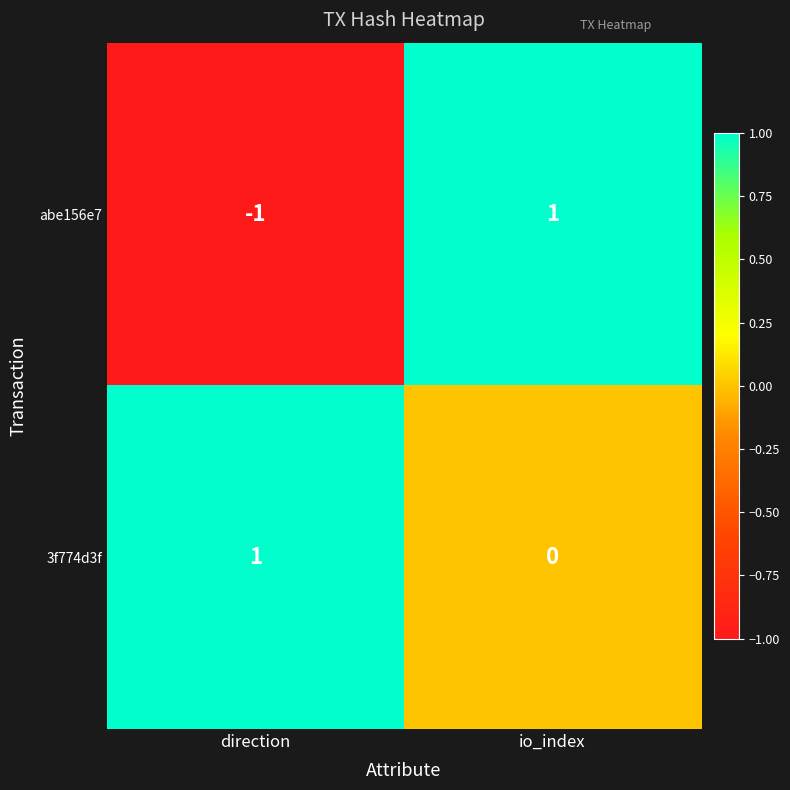

Which series has the largest total across all categories?

3f774d3f